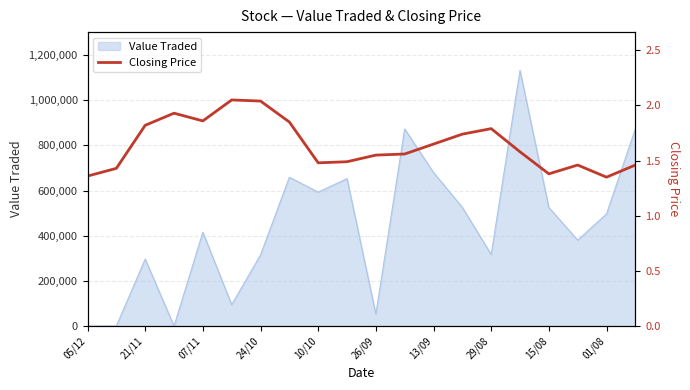

The value of Value Traded at 01/08 is 202043. True or false?

False